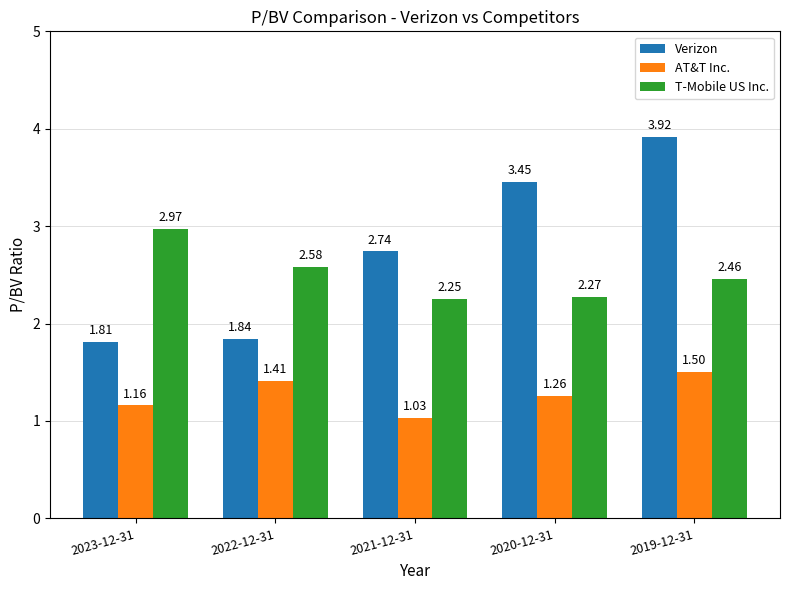

At how many categories does at least one series exceed 2?

5